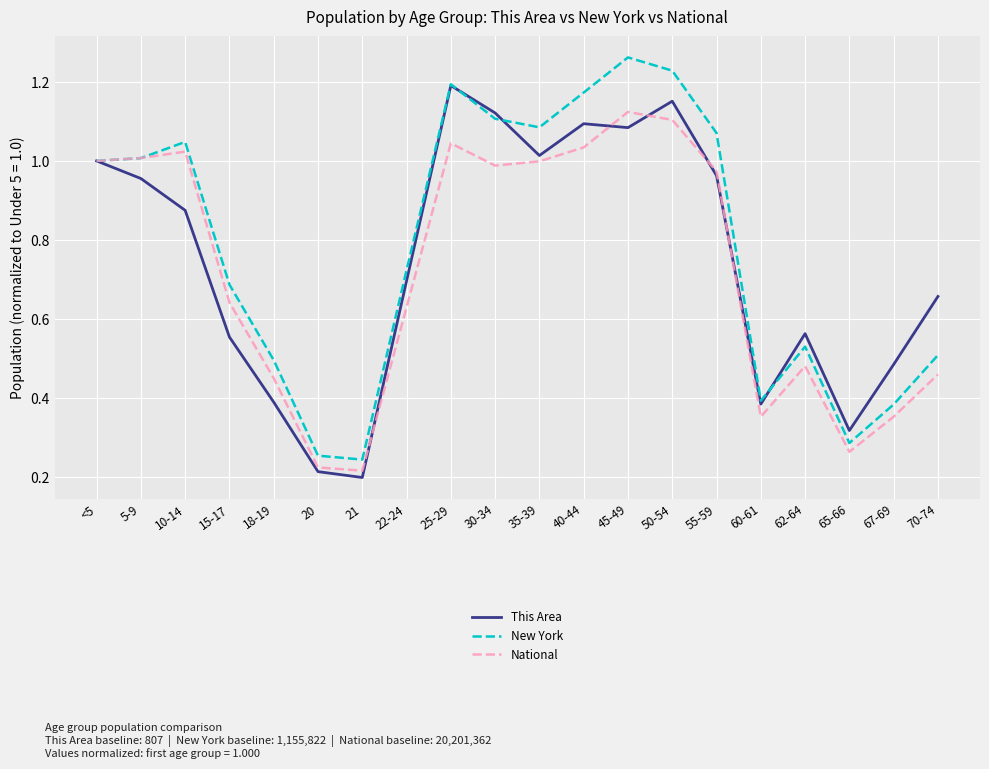

Between 10-14 and 40-44, which series saw the biggest shift?

This Area